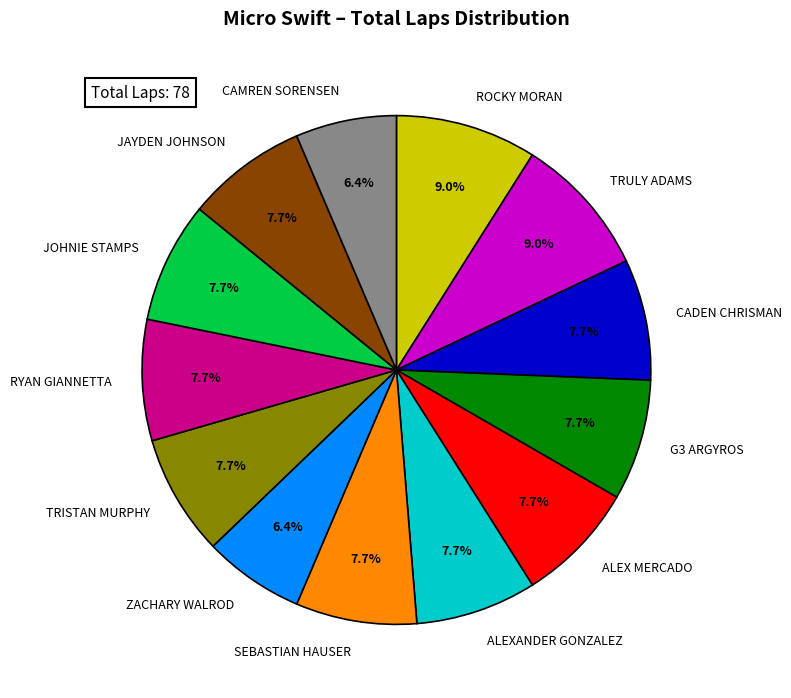

Is it true that ALEX MERCADO is 1% of the pie?

False